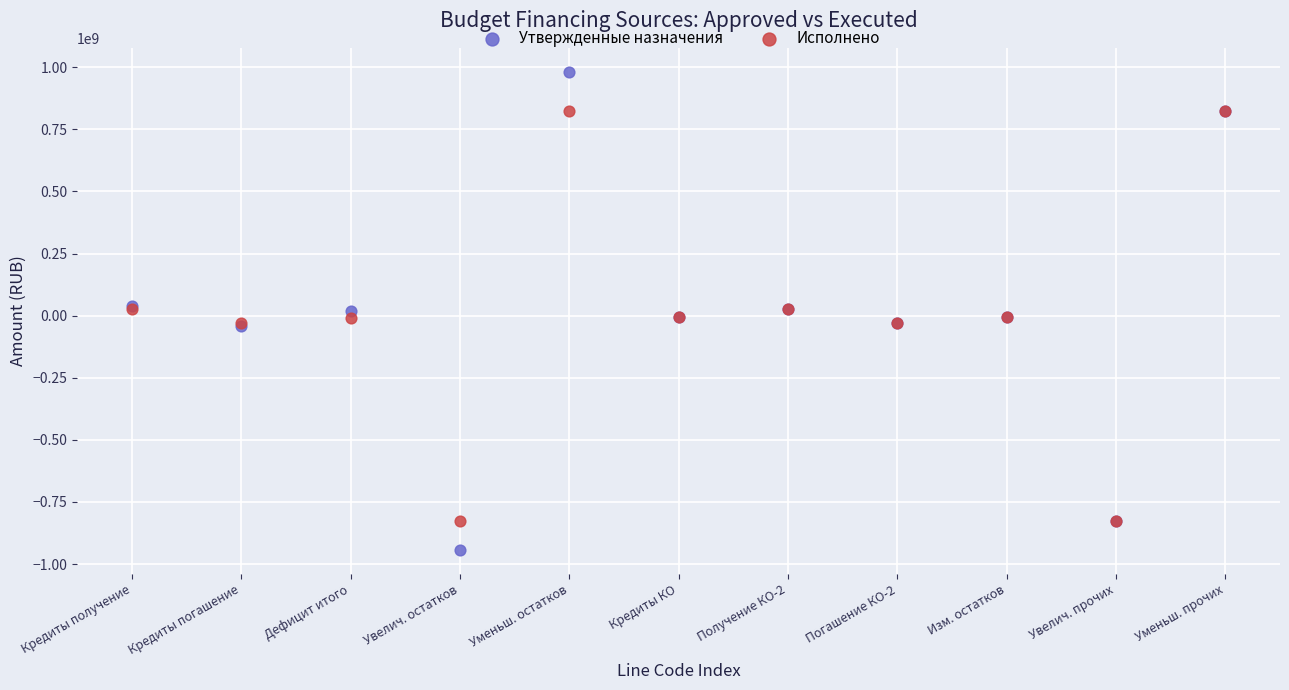

Which series reaches the maximum Y coordinate?

Утвержденные назначения